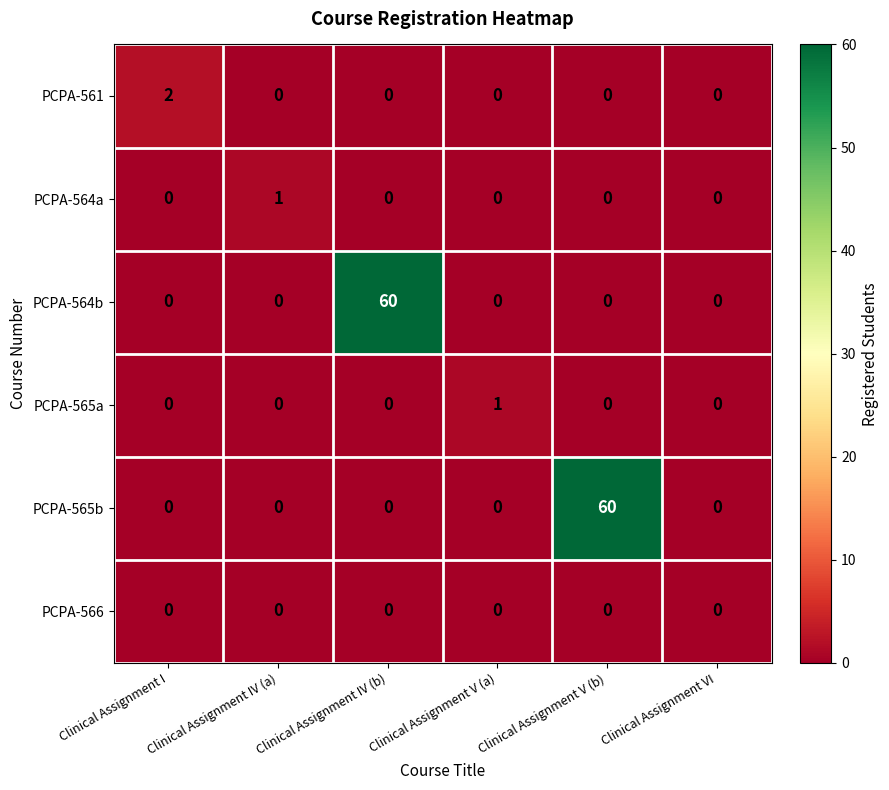

What is the average value of the PCPA-564b series?

10